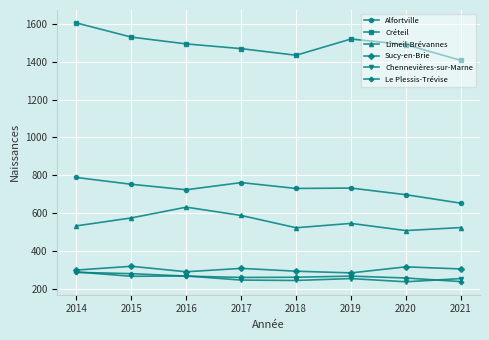

What is the value of the Limeil-Brévannes point at the 2nd from the left?

574